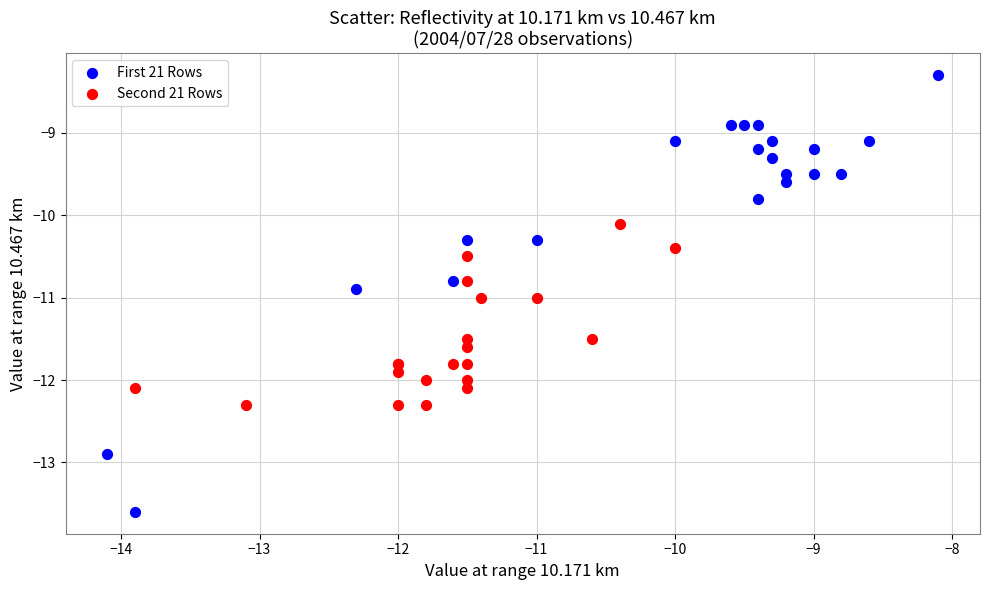

Which series reaches the minimum Y coordinate?

First 21 Rows